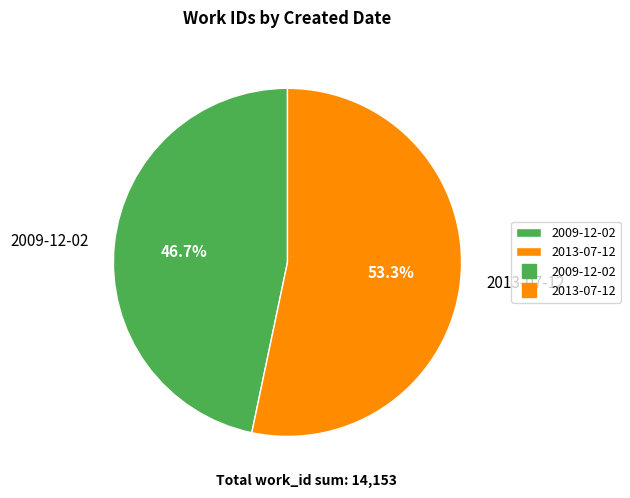

Between 2009-12-02 and 2013-07-12, which is larger?

2013-07-12